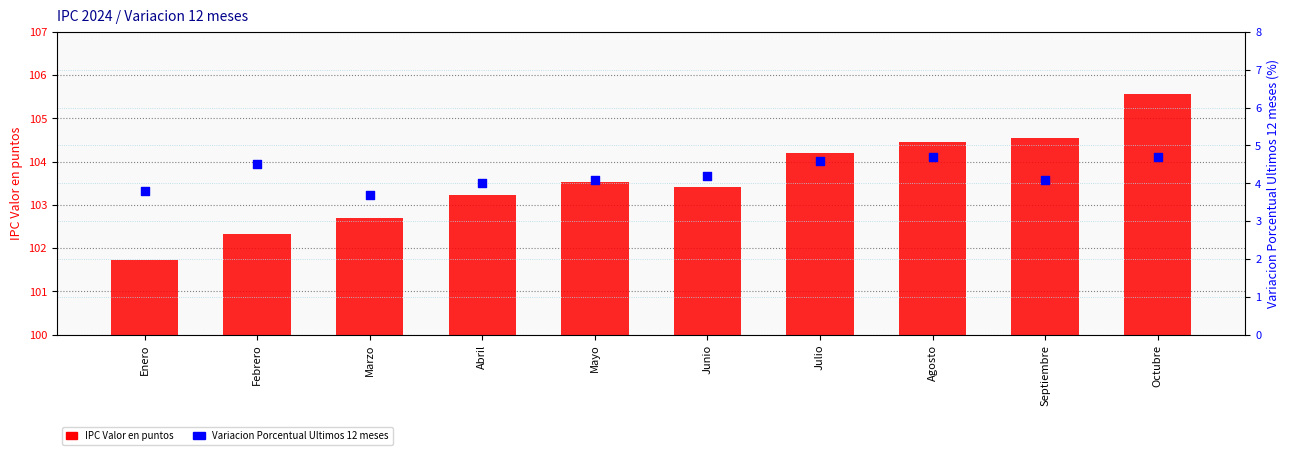

Which series has the largest total across all categories?

IPC Valor en puntos